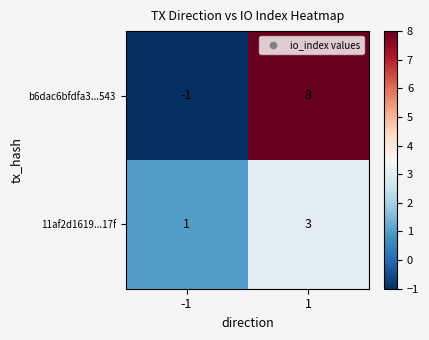

Which series has the largest range (max minus min)?

b6dac6bfdfa3...543